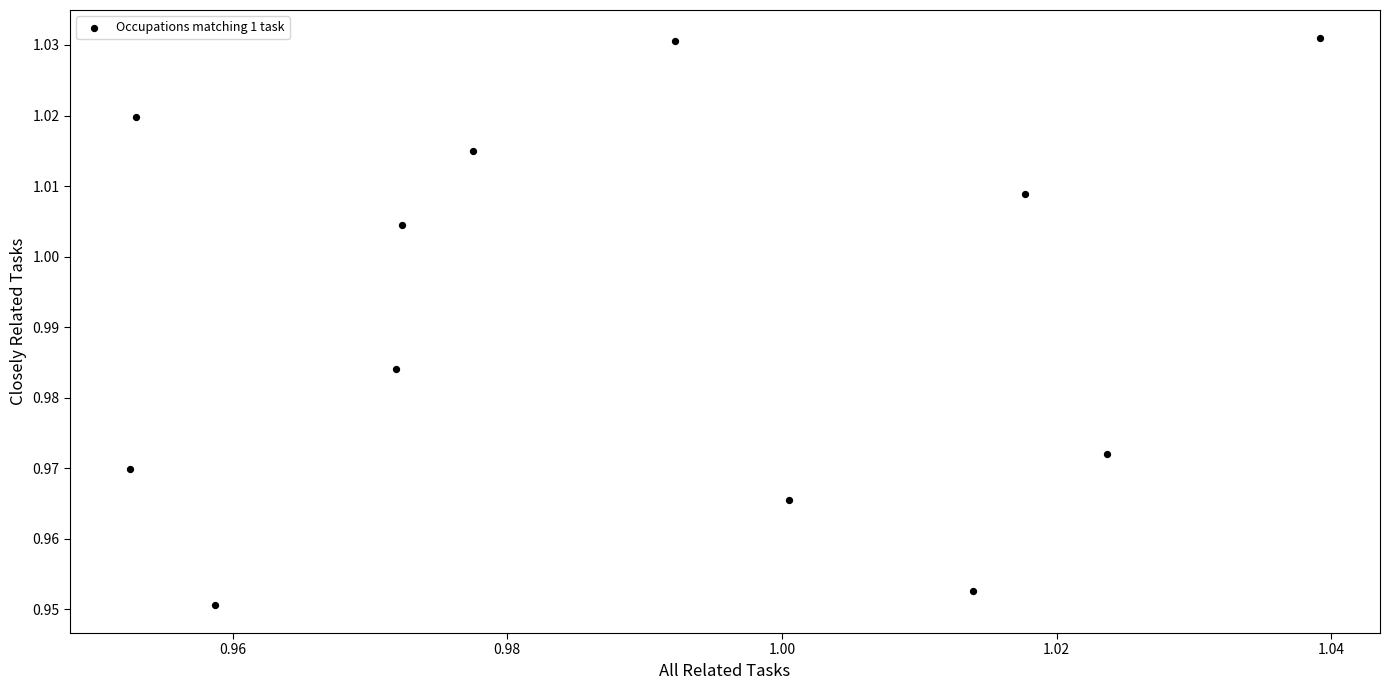

How many data points are displayed?

12